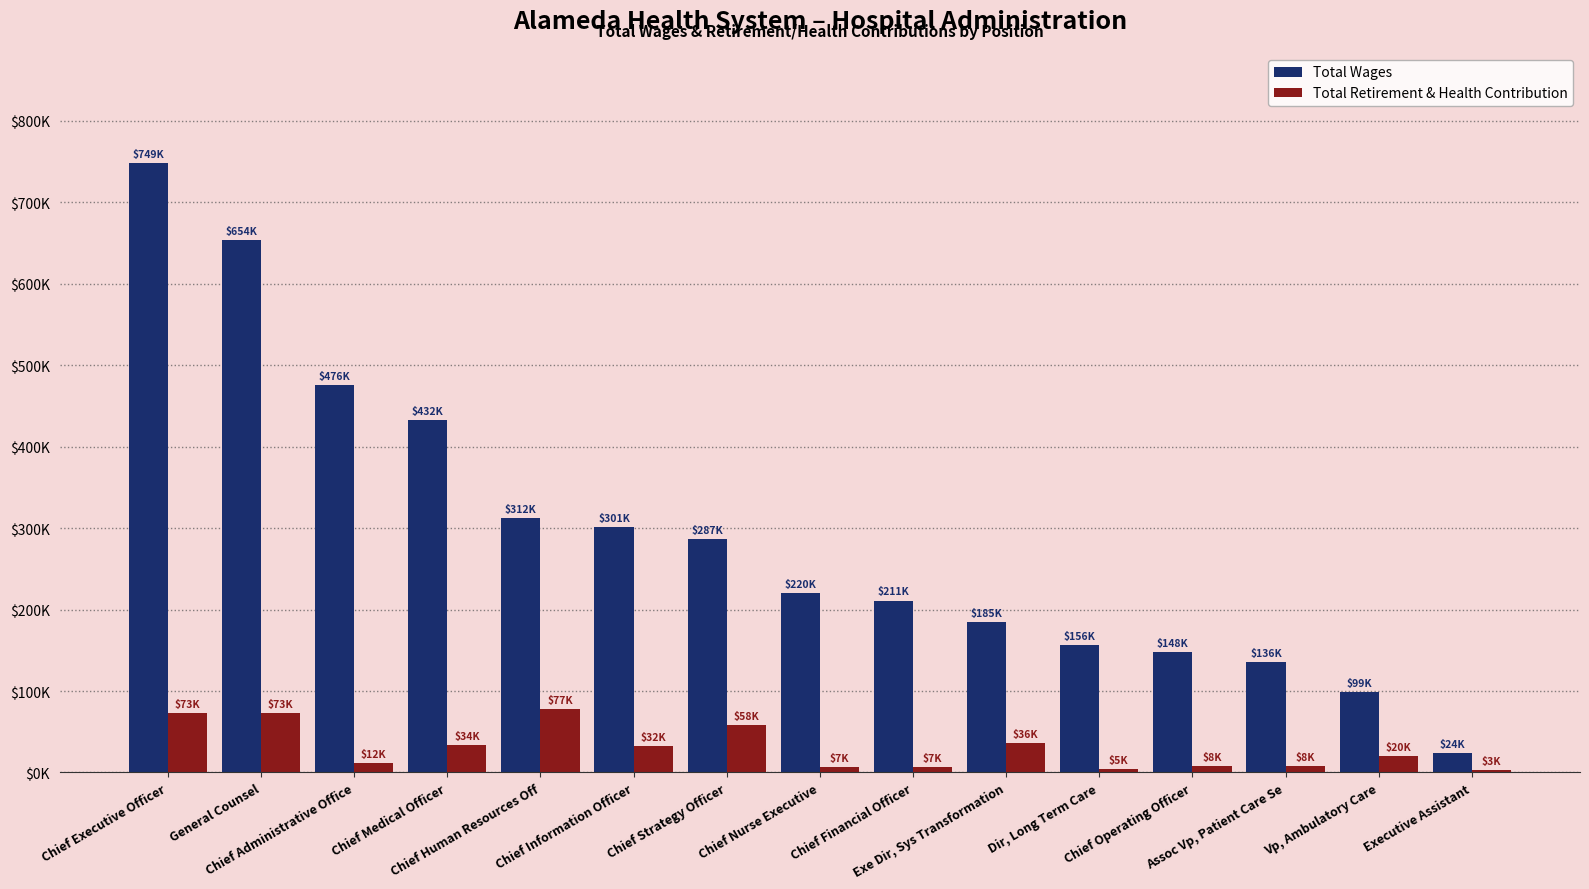

Between Chief Strategy Officer and Chief Financial Officer, which series saw the biggest shift?

Total Wages